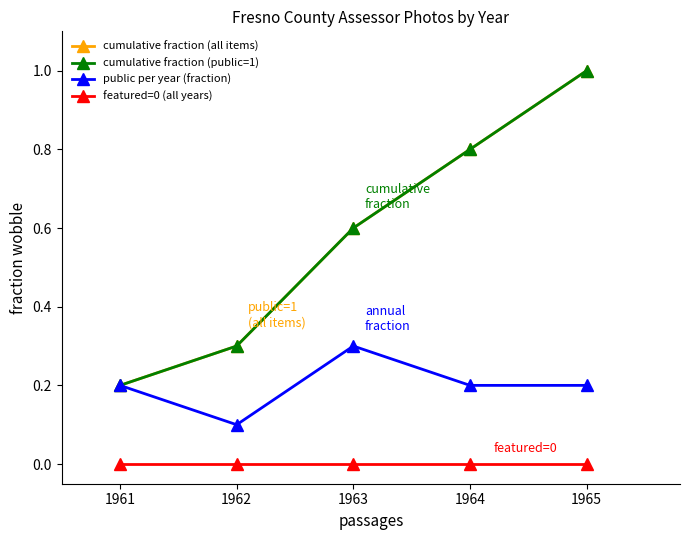

Does the chart have visible grid lines?

No